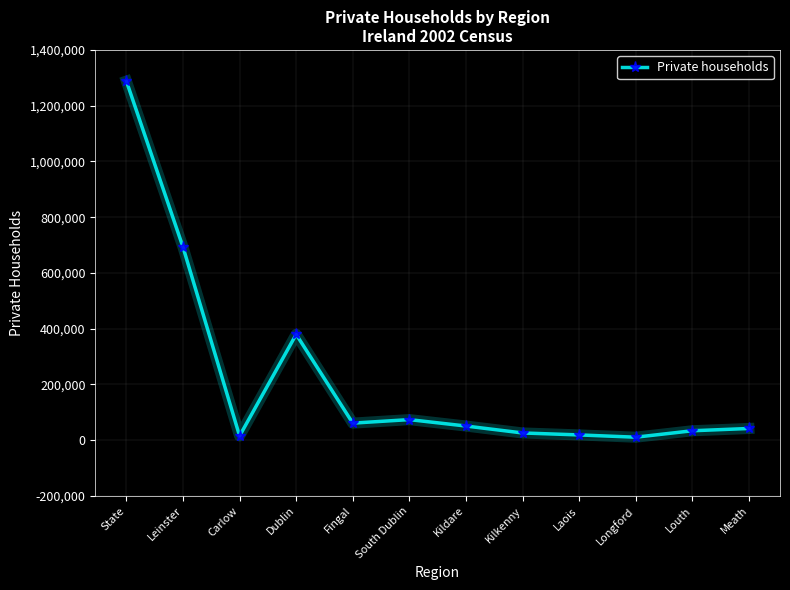

The value at Kildare is 50477. True or false?

True